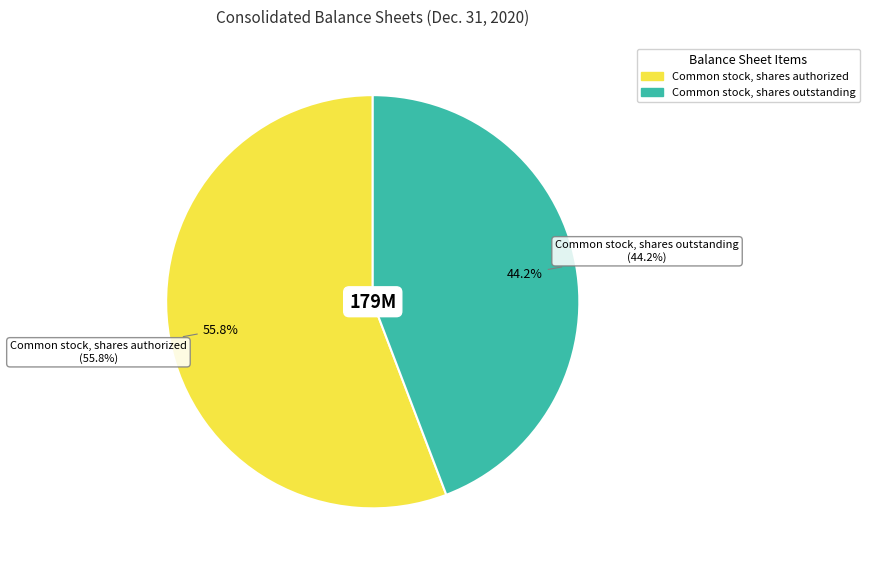

How many segments does this pie chart have?

2